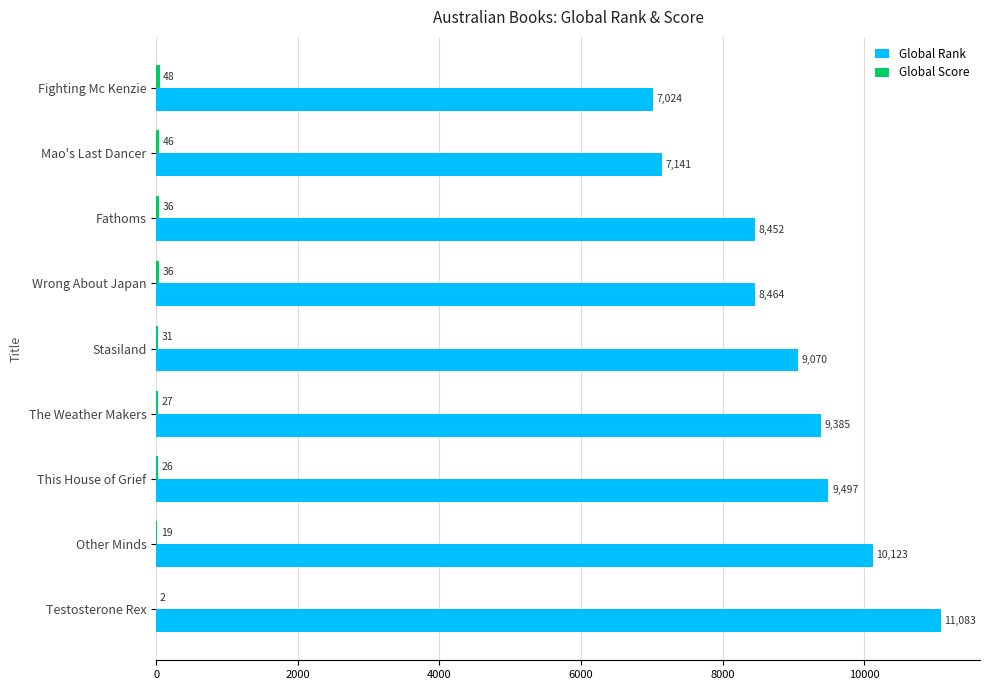

Between Stasiland and Other Minds, which series saw the biggest shift?

Global Rank